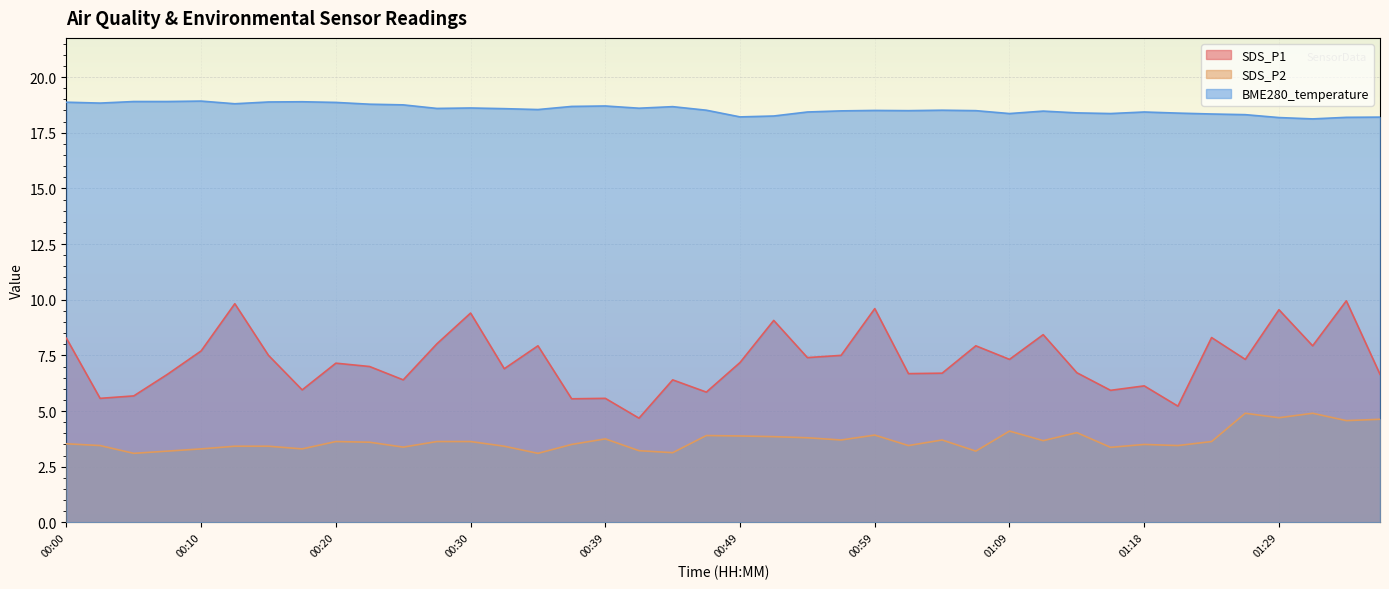

Reading right to left, extract all data points from this chart.

SDS_P1: 01:36=6.7	01:34=9.9	01:31=7.9	01:29=9.6	01:26=7.3	01:24=8.3	01:21=5.2	01:18=6.1	01:16=5.9	01:14=6.7	01:11=8.4	01:09=7.3	01:06=7.9	01:04=6.7	01:01=6.7	00:59=9.6	00:56=7.5	00:54=7.4	00:52=9.1	00:49=7.2	00:47=5.8	00:44=6.4	00:42=4.7	00:39=5.6	00:37=5.5	00:34=7.9	00:32=6.9	00:30=9.4	00:27=8.0	00:25=6.4	00:22=7.0	00:20=7.2	00:17=6.0	00:15=7.5	00:13=9.8	00:10=7.7	00:08=6.7	00:05=5.7	00:03=5.6	00:00=8.3
SDS_P2: 01:36=4.6	01:34=4.6	01:31=4.9	01:29=4.7	01:26=4.9	01:24=3.6	01:21=3.5	01:18=3.5	01:16=3.4	01:14=4.0	01:11=3.7	01:09=4.1	01:06=3.2	01:04=3.7	01:01=3.5	00:59=3.9	00:56=3.7	00:54=3.8	00:52=3.9	00:49=3.9	00:47=3.9	00:44=3.1	00:42=3.2	00:39=3.8	00:37=3.5	00:34=3.1	00:32=3.4	00:30=3.6	00:27=3.6	00:25=3.4	00:22=3.6	00:20=3.6	00:17=3.3	00:15=3.4	00:13=3.4	00:10=3.3	00:08=3.2	00:05=3.1	00:03=3.5	00:00=3.5
BME280_temperature: 01:36=18.2	01:34=18.2	01:31=18.1	01:29=18.2	01:26=18.3	01:24=18.3	01:21=18.4	01:18=18.4	01:16=18.4	01:14=18.4	01:11=18.5	01:09=18.4	01:06=18.5	01:04=18.5	01:01=18.5	00:59=18.5	00:56=18.5	00:54=18.4	00:52=18.2	00:49=18.2	00:47=18.5	00:44=18.7	00:42=18.6	00:39=18.7	00:37=18.7	00:34=18.5	00:32=18.6	00:30=18.6	00:27=18.6	00:25=18.8	00:22=18.8	00:20=18.9	00:17=18.9	00:15=18.9	00:13=18.8	00:10=18.9	00:08=18.9	00:05=18.9	00:03=18.8	00:00=18.9